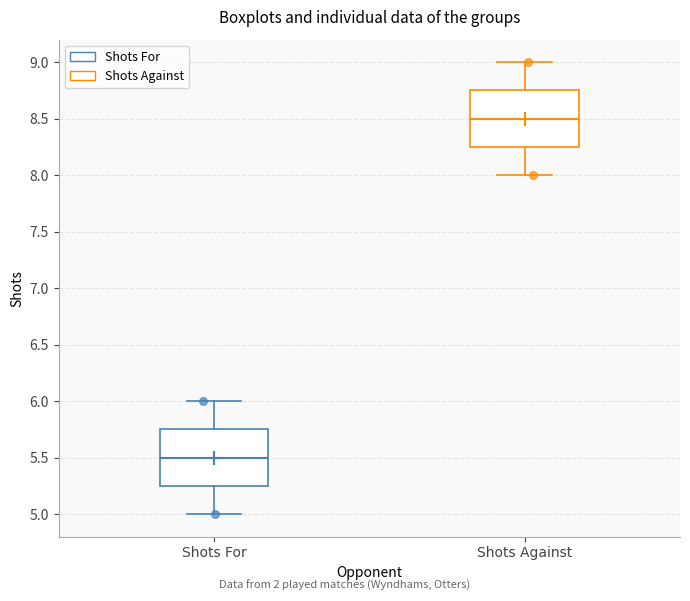

Reading left to right, read every box against the y-axis: the position of its median line, the range the box covers, and the ends of its whiskers. The values are not printed on the chart, so give them approximately, as read against the axis.

Shots For: median 5.50, box 5.25 to 5.75, whiskers 5.00 to 6.00
Shots Against: median 8.50, box 8.25 to 8.75, whiskers 8.00 to 9.00